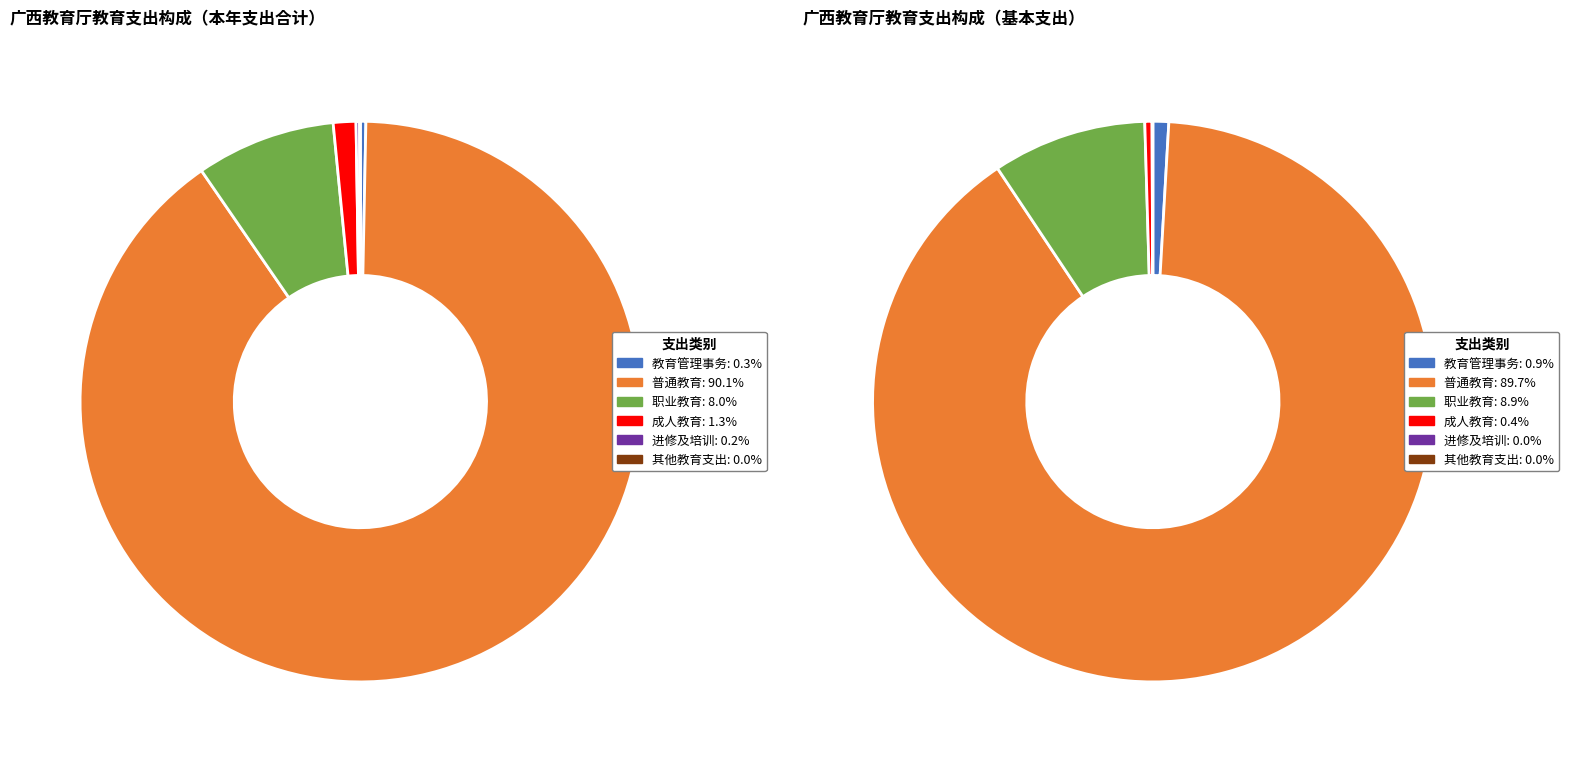

Is it true that 进修及培训 is 11% of the pie?

False